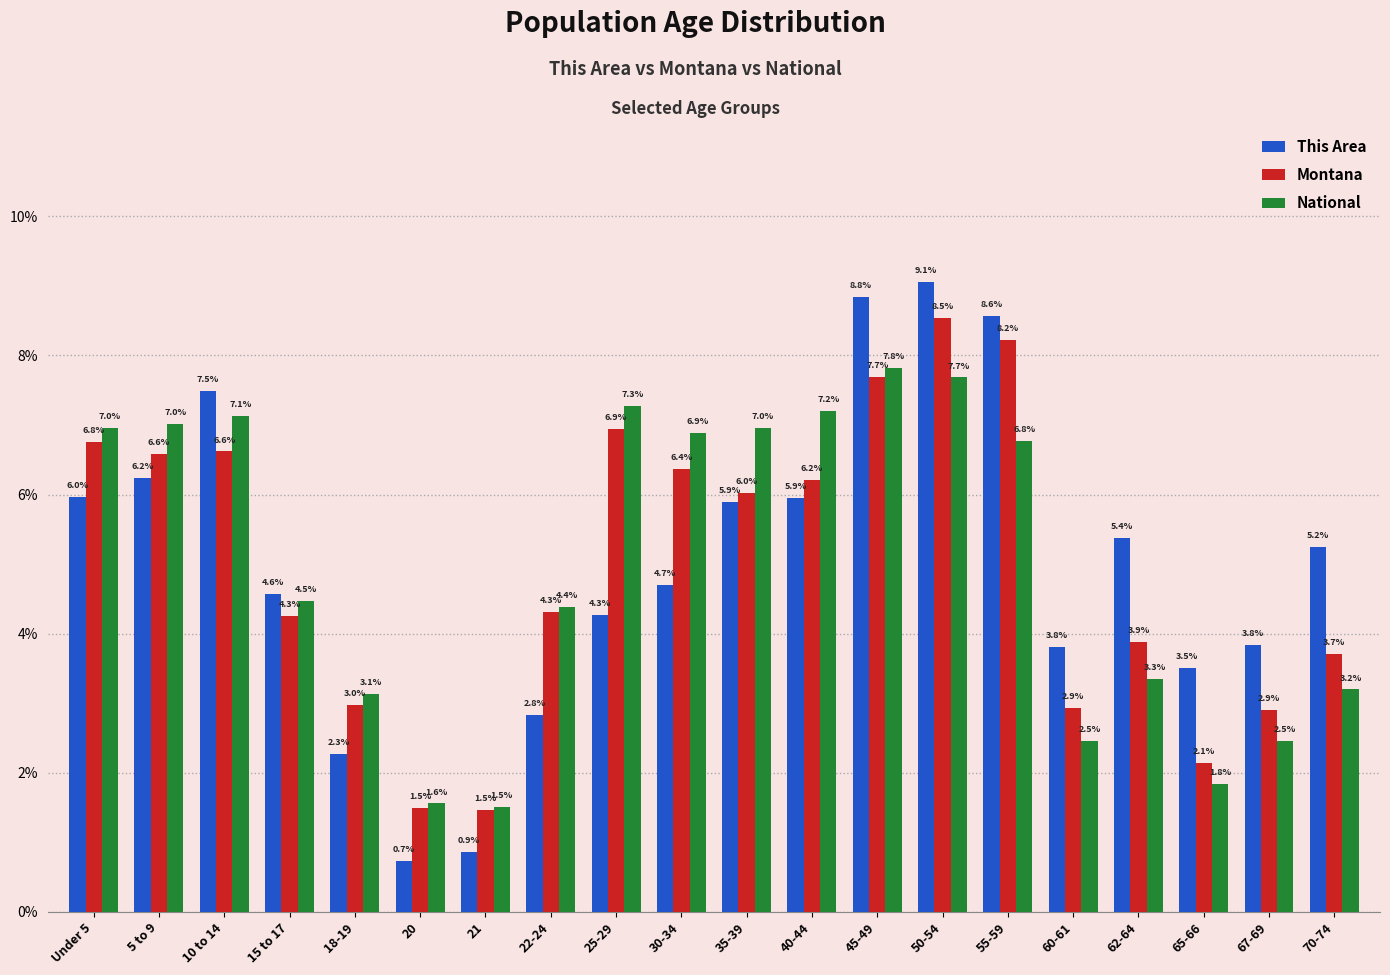

What is the difference between the National values at 15 to 17 and 30-34?

2.4